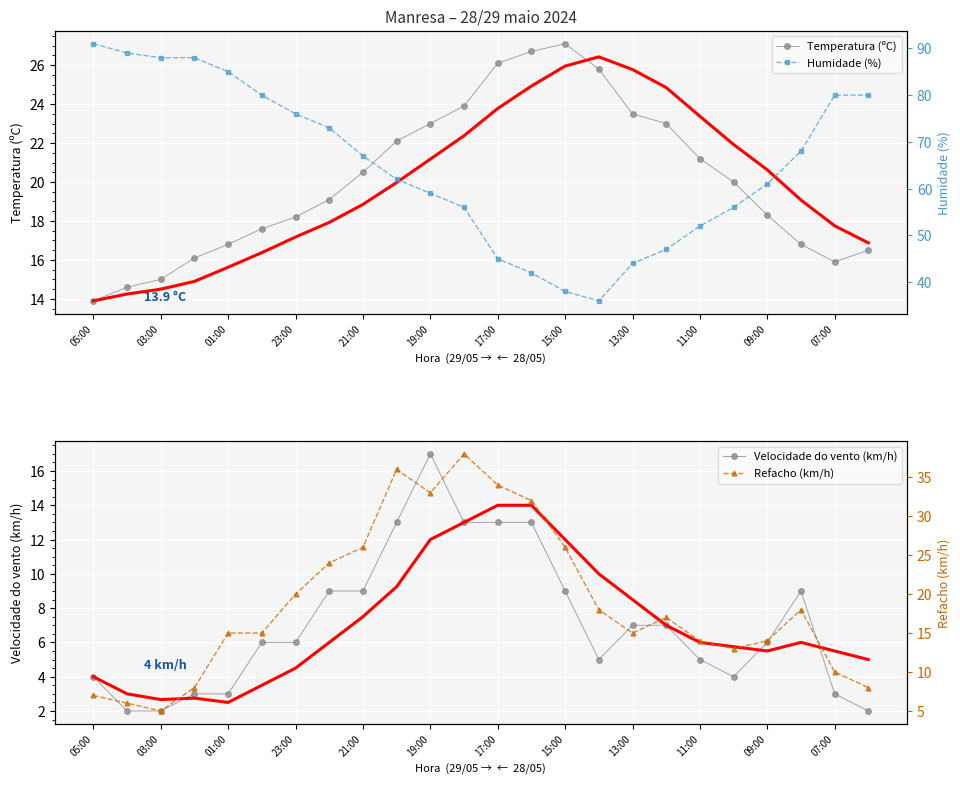

List the series in order of their peak value, lowest first.

Velocidade do vento (km/h), Temperatura (ºC), Refacho (km/h), Humidade (%)